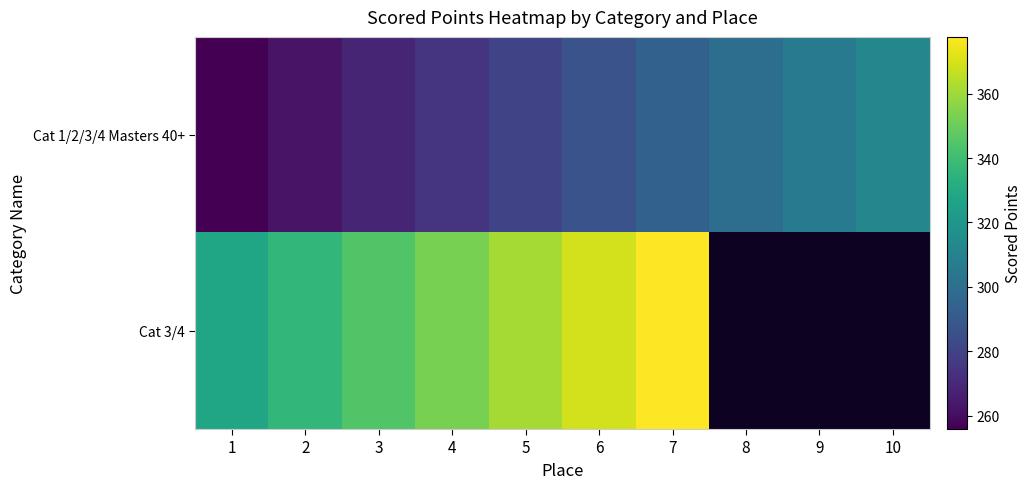

What is the lowest value of the Cat 3/4 series?

328.0